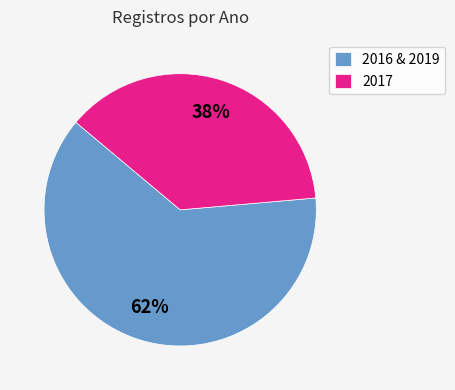

Count the number of slices in the pie.

2